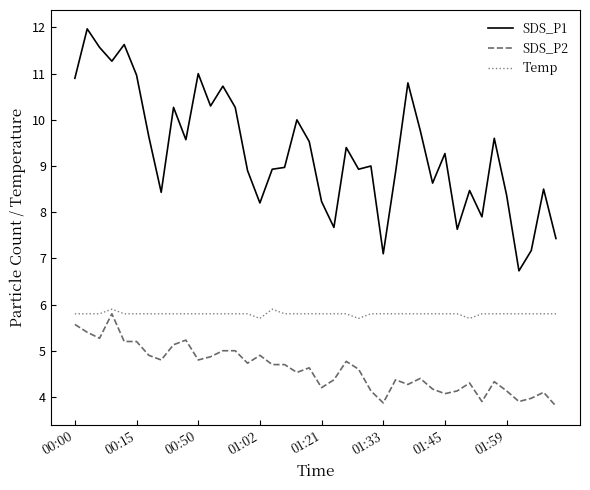

Which series has the largest total across all categories?

SDS_P1